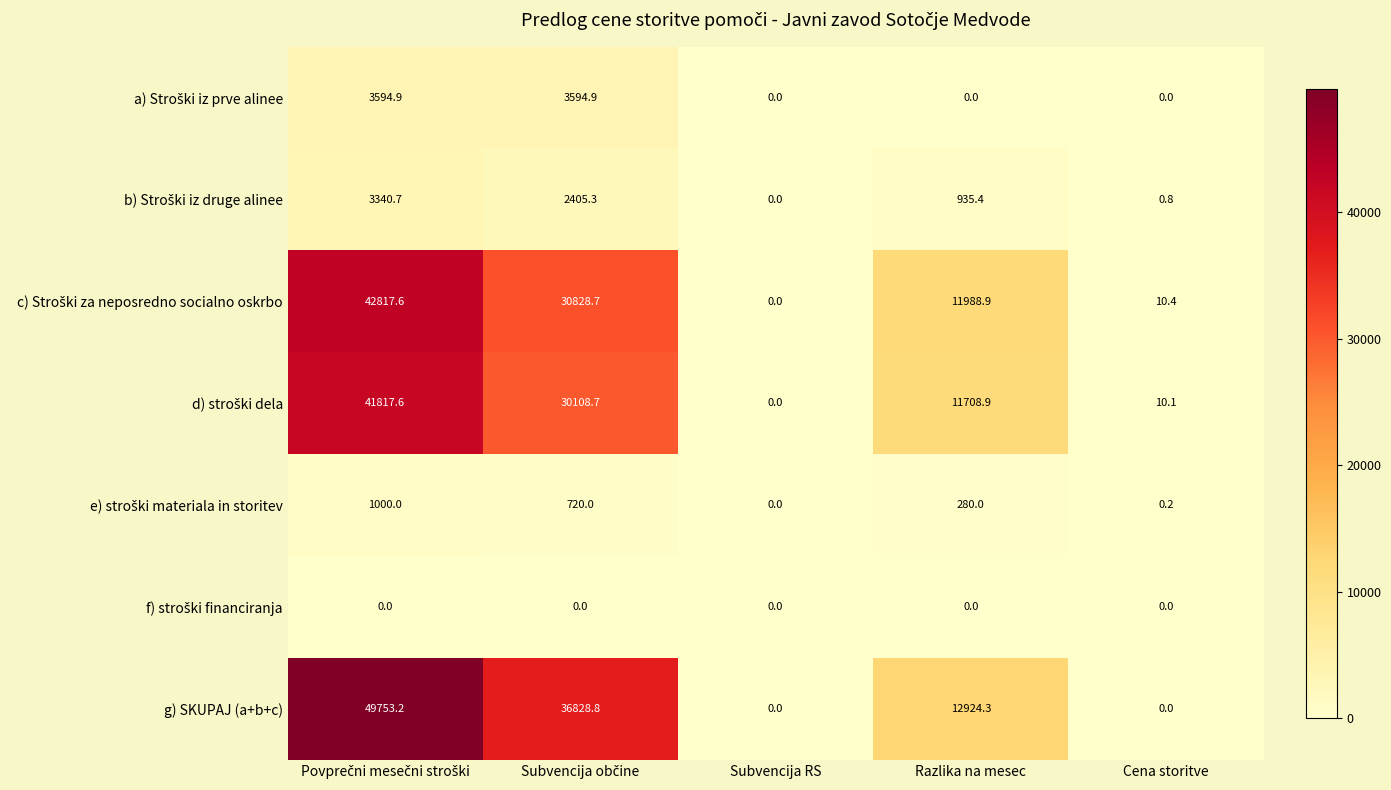

What is the maximum value shown in the chart?

49753.2